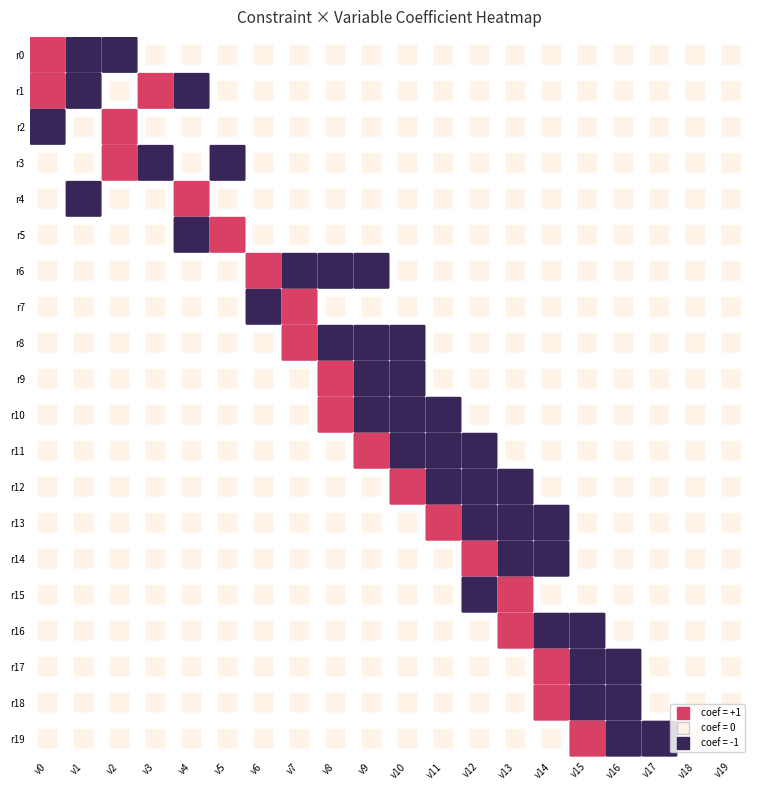

Reading left to right, what are all the values shown in this chart?

0: 0=1	1=-1	2=-1	3=0	4=0	5=0	6=0	7=0	8=0	9=0	10=0	11=0	12=0	13=0	14=0	15=0	16=0	17=0	18=0	19=0
1: 0=1	1=-1	2=0	3=1	4=-1	5=0	6=0	7=0	8=0	9=0	10=0	11=0	12=0	13=0	14=0	15=0	16=0	17=0	18=0	19=0
2: 0=-1	1=0	2=1	3=0	4=0	5=0	6=0	7=0	8=0	9=0	10=0	11=0	12=0	13=0	14=0	15=0	16=0	17=0	18=0	19=0
3: 0=0	1=0	2=1	3=-1	4=0	5=-1	6=0	7=0	8=0	9=0	10=0	11=0	12=0	13=0	14=0	15=0	16=0	17=0	18=0	19=0
4: 0=0	1=-1	2=0	3=0	4=1	5=0	6=0	7=0	8=0	9=0	10=0	11=0	12=0	13=0	14=0	15=0	16=0	17=0	18=0	19=0
5: 0=0	1=0	2=0	3=0	4=-1	5=1	6=0	7=0	8=0	9=0	10=0	11=0	12=0	13=0	14=0	15=0	16=0	17=0	18=0	19=0
6: 0=0	1=0	2=0	3=0	4=0	5=0	6=1	7=-1	8=-1	9=-1	10=0	11=0	12=0	13=0	14=0	15=0	16=0	17=0	18=0	19=0
7: 0=0	1=0	2=0	3=0	4=0	5=0	6=-1	7=1	8=0	9=0	10=0	11=0	12=0	13=0	14=0	15=0	16=0	17=0	18=0	19=0
8: 0=0	1=0	2=0	3=0	4=0	5=0	6=0	7=1	8=-1	9=-1	10=-1	11=0	12=0	13=0	14=0	15=0	16=0	17=0	18=0	19=0
9: 0=0	1=0	2=0	3=0	4=0	5=0	6=0	7=0	8=1	9=-1	10=-1	11=0	12=0	13=0	14=0	15=0	16=0	17=0	18=0	19=0
10: 0=0	1=0	2=0	3=0	4=0	5=0	6=0	7=0	8=1	9=-1	10=-1	11=-1	12=0	13=0	14=0	15=0	16=0	17=0	18=0	19=0
11: 0=0	1=0	2=0	3=0	4=0	5=0	6=0	7=0	8=0	9=1	10=-1	11=-1	12=-1	13=0	14=0	15=0	16=0	17=0	18=0	19=0
12: 0=0	1=0	2=0	3=0	4=0	5=0	6=0	7=0	8=0	9=0	10=1	11=-1	12=-1	13=-1	14=0	15=0	16=0	17=0	18=0	19=0
13: 0=0	1=0	2=0	3=0	4=0	5=0	6=0	7=0	8=0	9=0	10=0	11=1	12=-1	13=-1	14=-1	15=0	16=0	17=0	18=0	19=0
14: 0=0	1=0	2=0	3=0	4=0	5=0	6=0	7=0	8=0	9=0	10=0	11=0	12=1	13=-1	14=-1	15=0	16=0	17=0	18=0	19=0
15: 0=0	1=0	2=0	3=0	4=0	5=0	6=0	7=0	8=0	9=0	10=0	11=0	12=-1	13=1	14=0	15=0	16=0	17=0	18=0	19=0
16: 0=0	1=0	2=0	3=0	4=0	5=0	6=0	7=0	8=0	9=0	10=0	11=0	12=0	13=1	14=-1	15=-1	16=0	17=0	18=0	19=0
17: 0=0	1=0	2=0	3=0	4=0	5=0	6=0	7=0	8=0	9=0	10=0	11=0	12=0	13=0	14=1	15=-1	16=-1	17=0	18=0	19=0
18: 0=0	1=0	2=0	3=0	4=0	5=0	6=0	7=0	8=0	9=0	10=0	11=0	12=0	13=0	14=1	15=-1	16=-1	17=0	18=0	19=0
19: 0=0	1=0	2=0	3=0	4=0	5=0	6=0	7=0	8=0	9=0	10=0	11=0	12=0	13=0	14=0	15=1	16=-1	17=-1	18=0	19=0